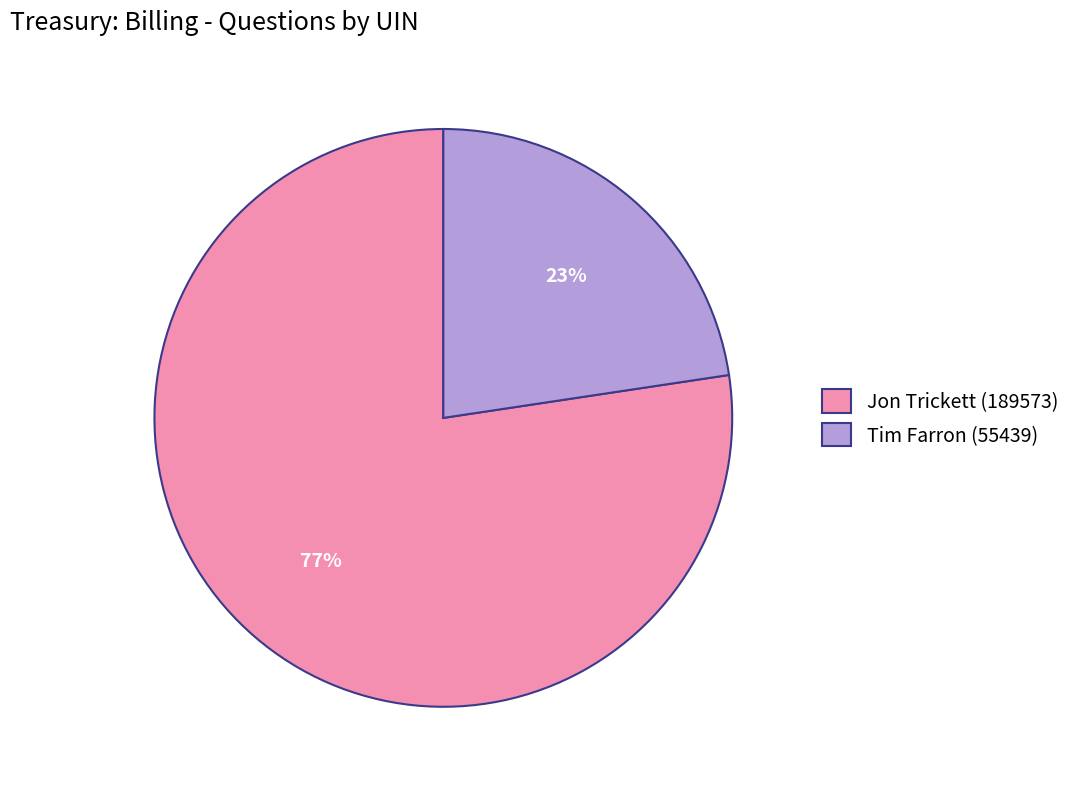

How many segments does this pie chart have?

2